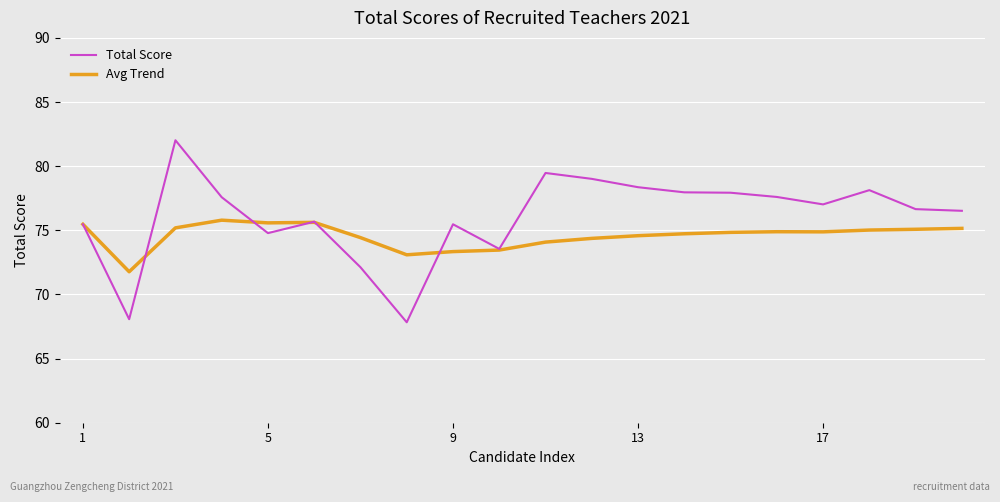

How many series are shown in this chart?

2